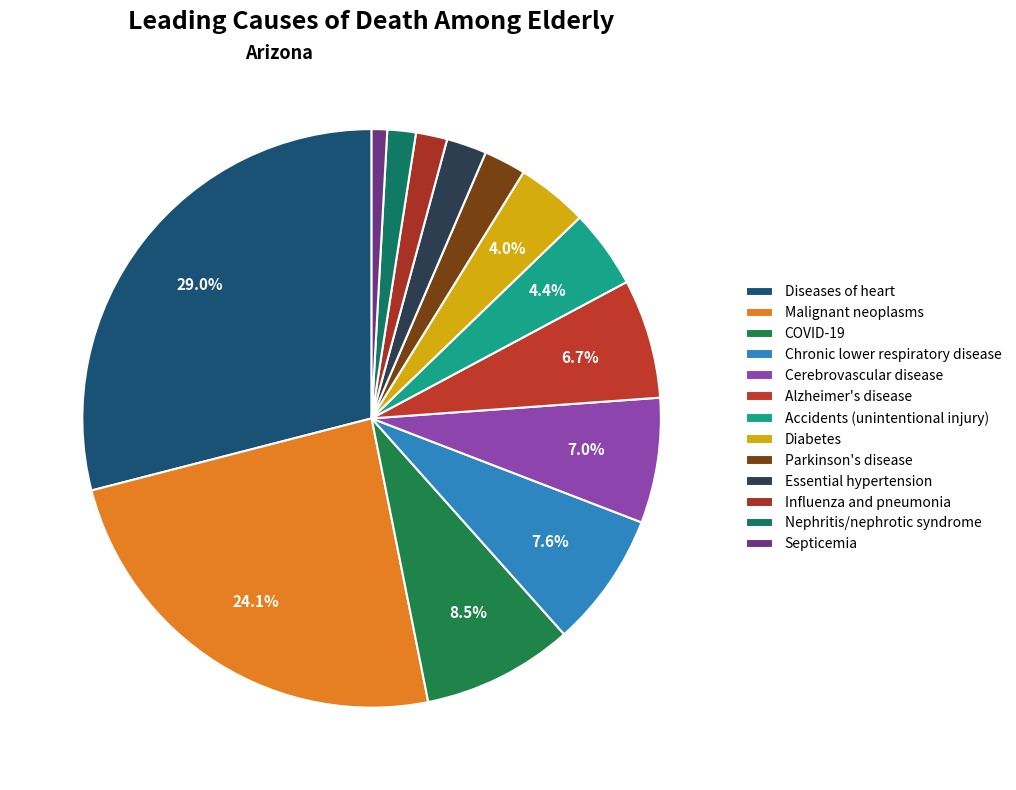

Is it true that Septicemia is 10% of the pie?

False